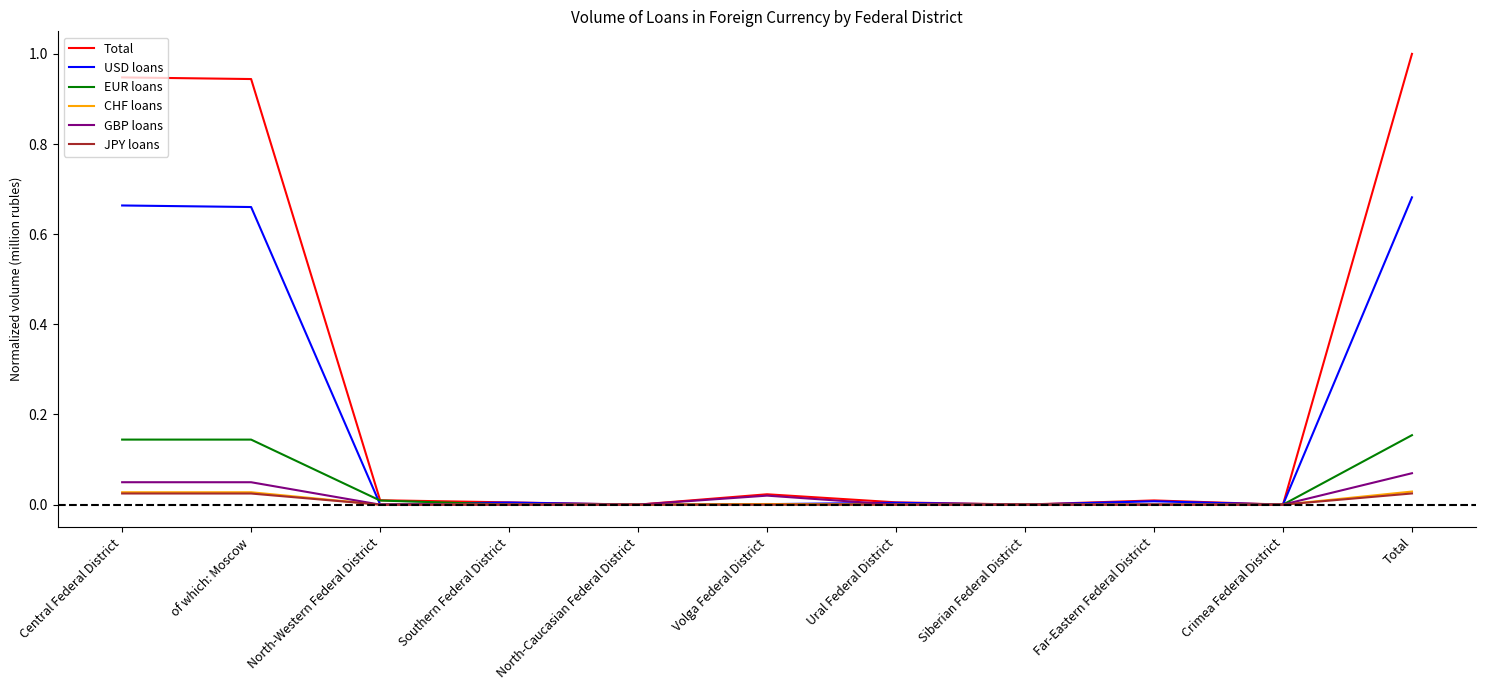

What is the sum of all Total values?

2.9